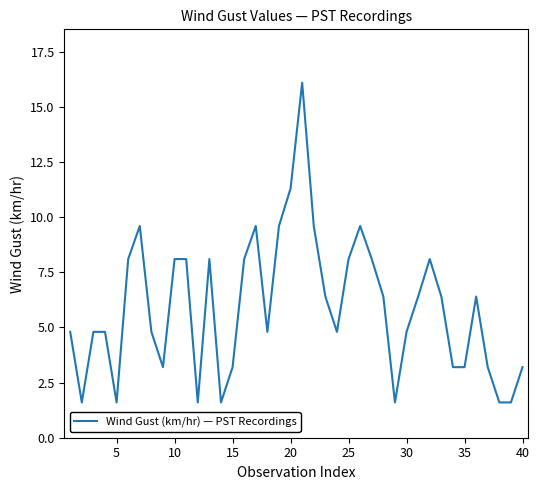

Count the number of values greater than 6.

20